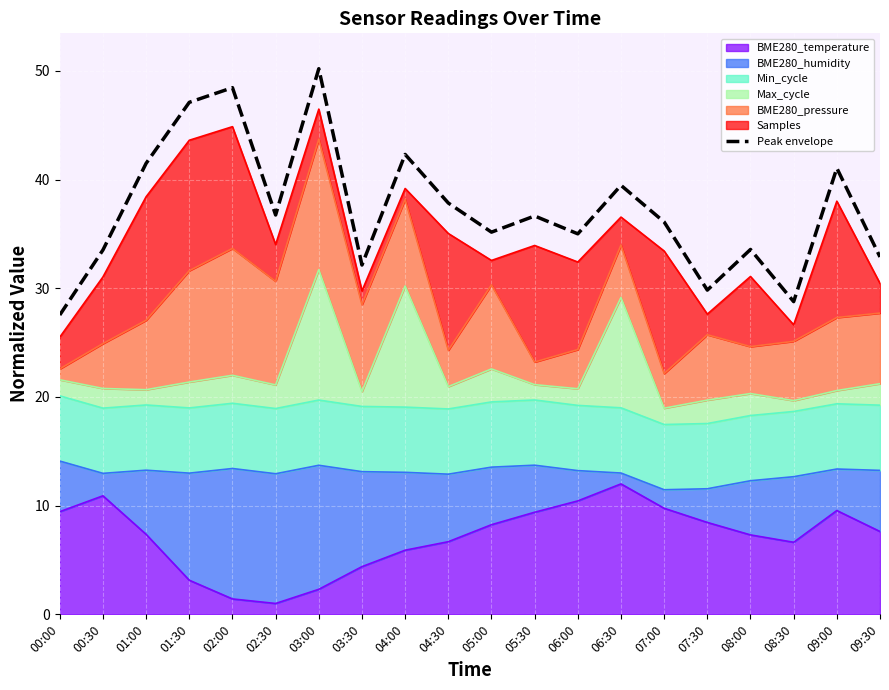

What position from the left is 02:30?

6